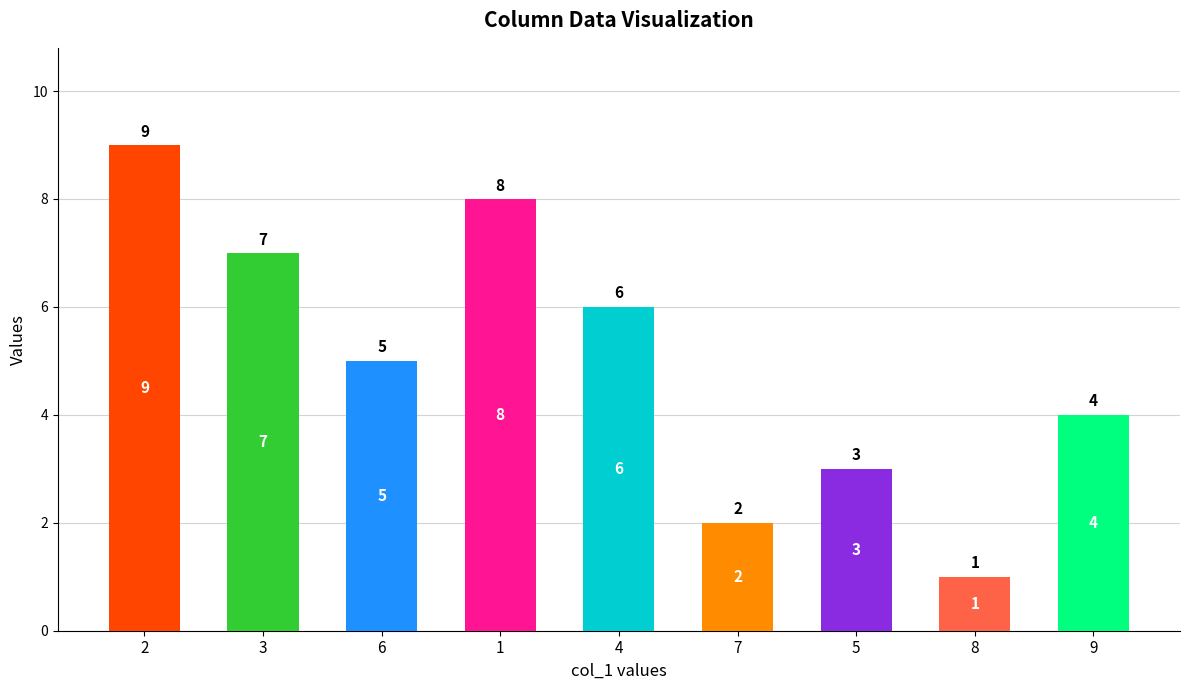

Reading left to right, list all the values displayed in this chart.

9	7	5	8	6	2	3	1	4